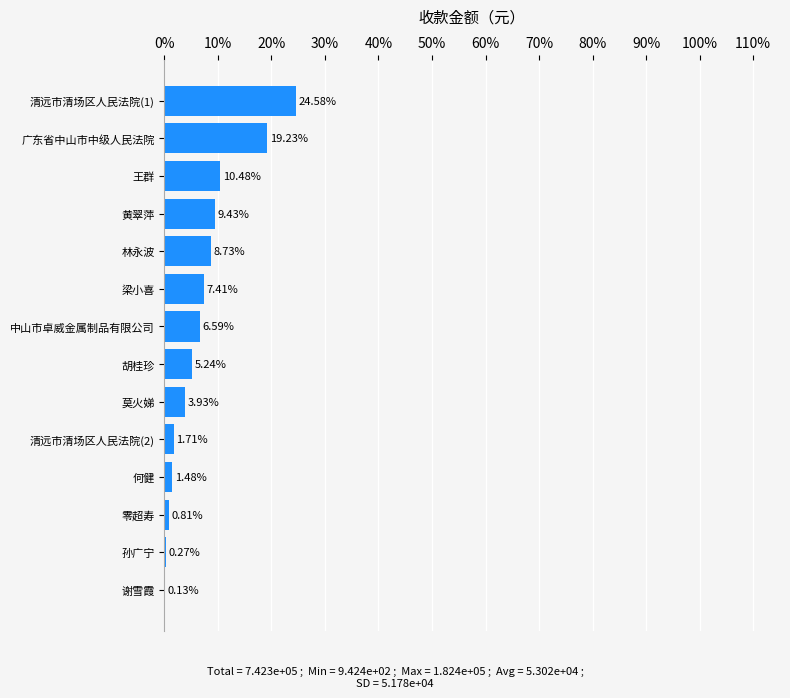

What is the difference between the second highest and minimum values?

141790.6